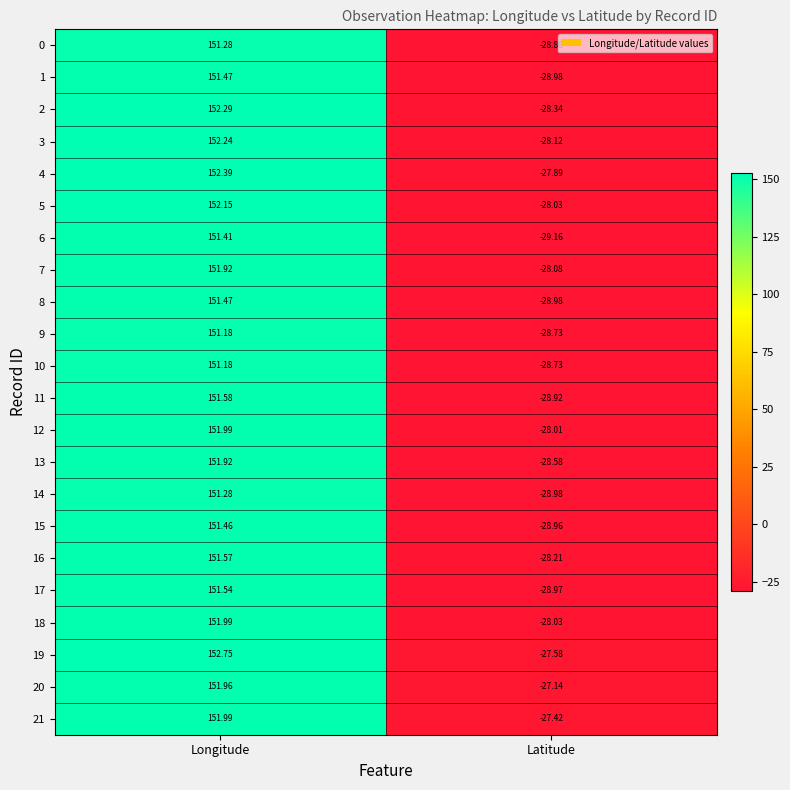

Where does the 15 series first go above 151?

Longitude